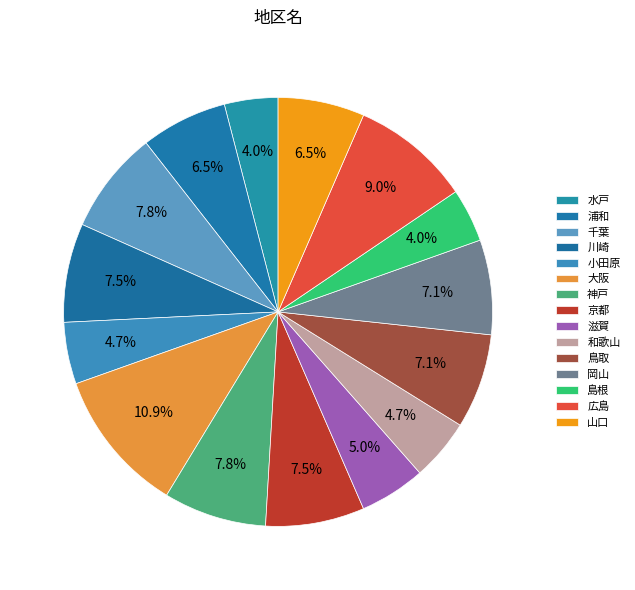

How many segments does this pie chart have?

15